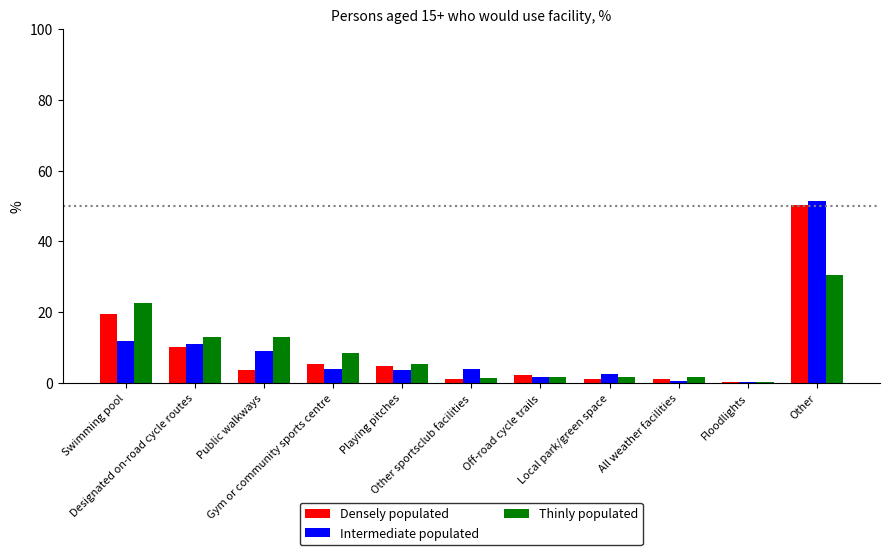

What is the sum of the Densely populated values at Other sportsclub facilities and All weather facilities?

2.6